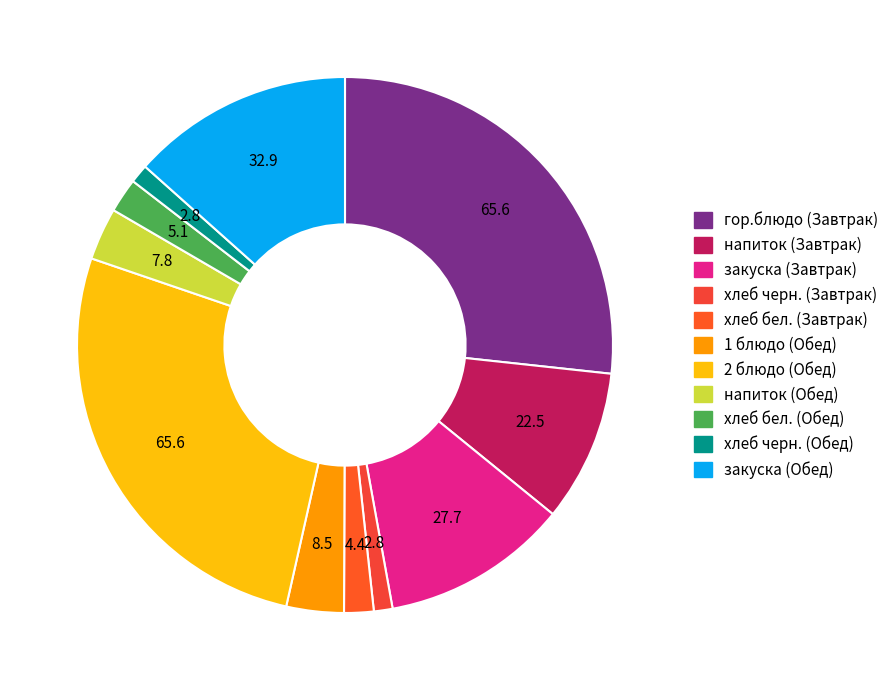

How many slices are in this pie chart?

11